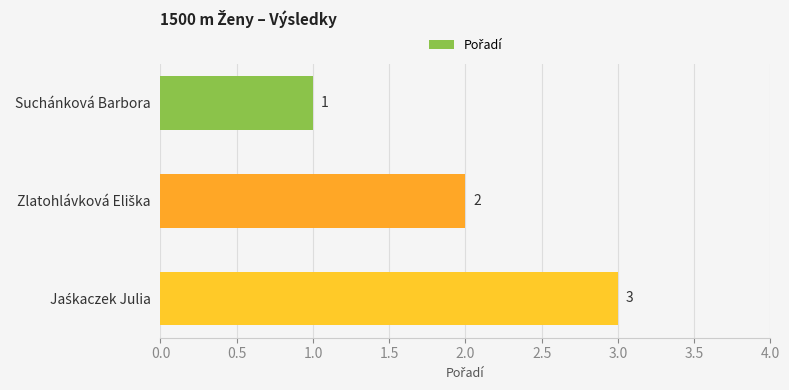

What position from the bottom is Suchánková Barbora?

3